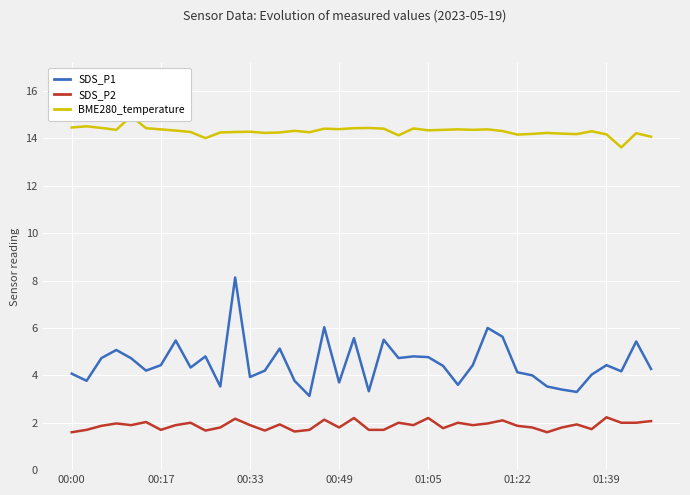

True or false: SDS_P1 and SDS_P2 intersect in this chart.

False